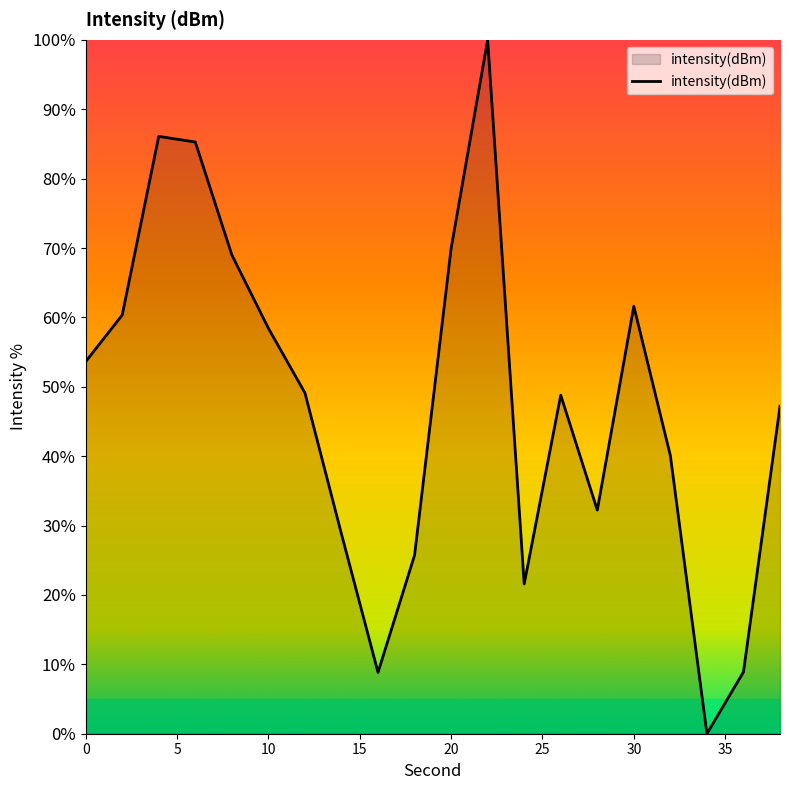

What is the maximum value shown in the chart?

100.0